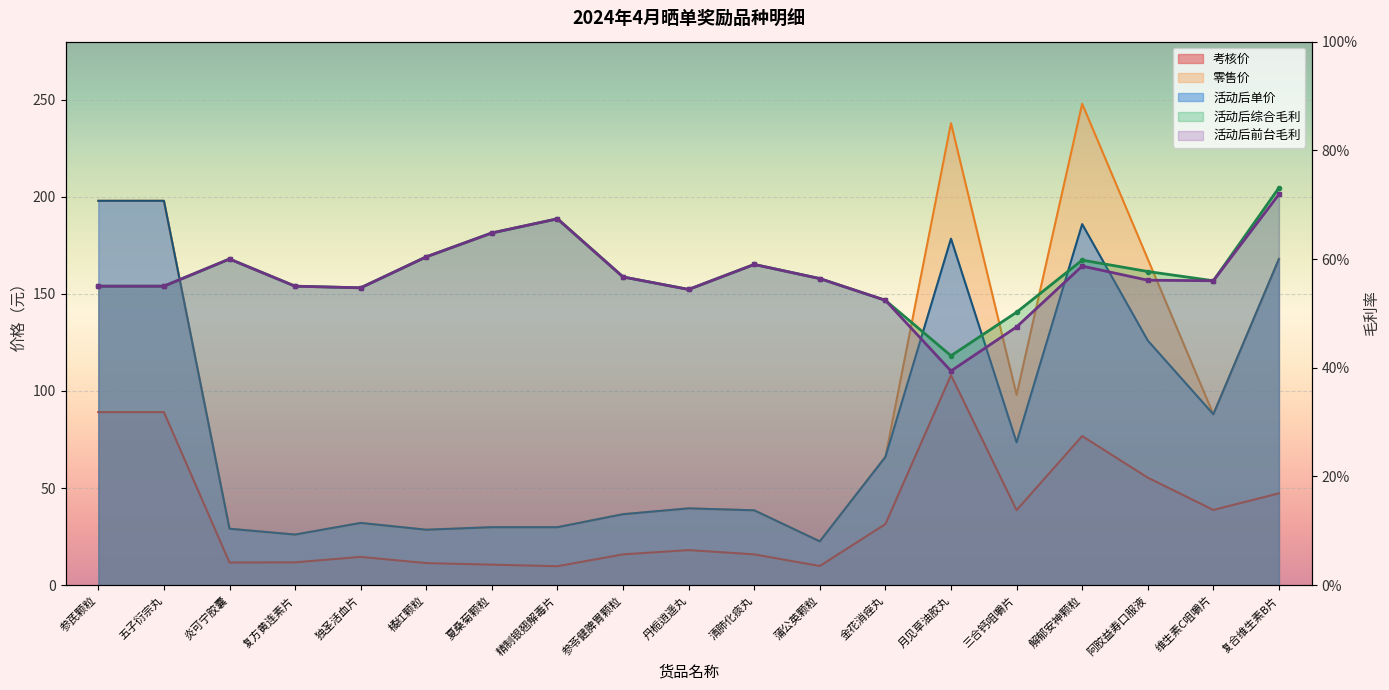

How many lines are shown in the chart?

5